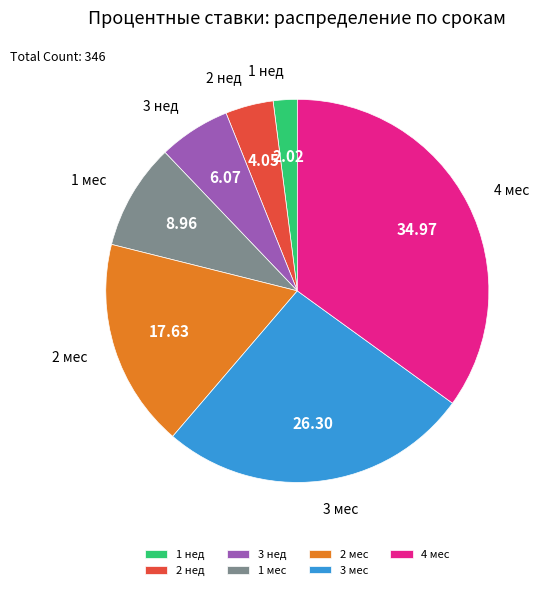

Do 4 мес and 1 нед together represent more than half of the pie?

No